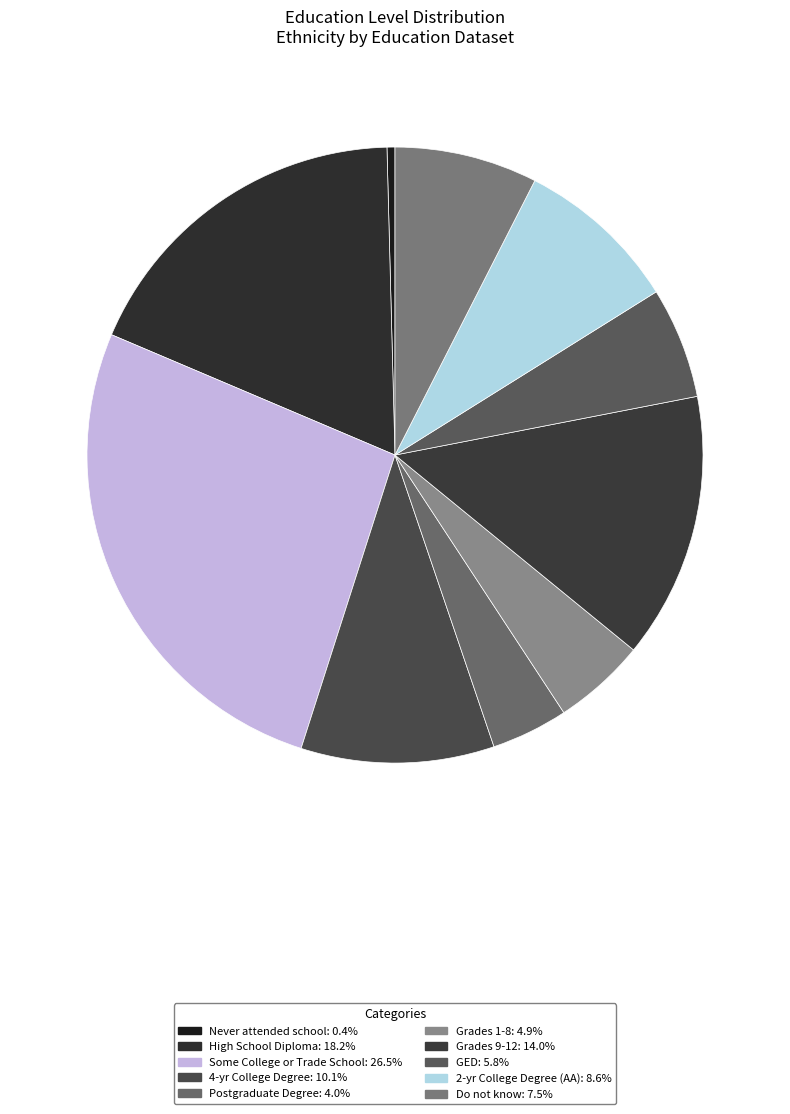

How many slices are in this pie chart?

10